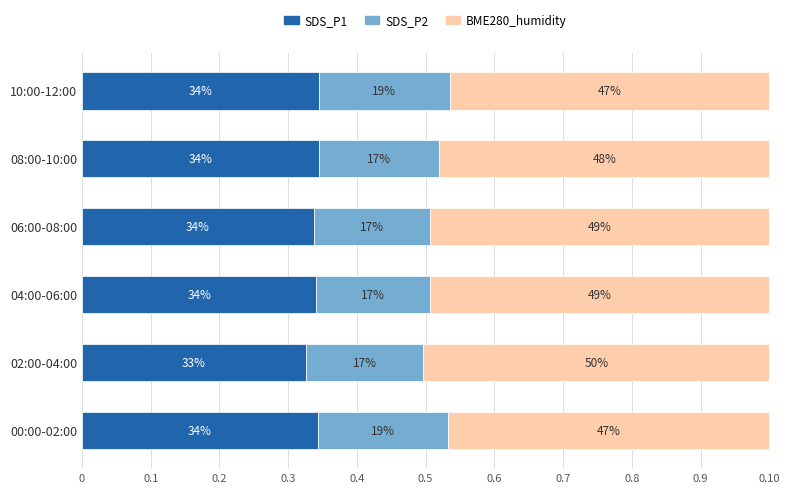

What are all the series names shown in the legend?

SDS_P1, SDS_P2, BME280_humidity